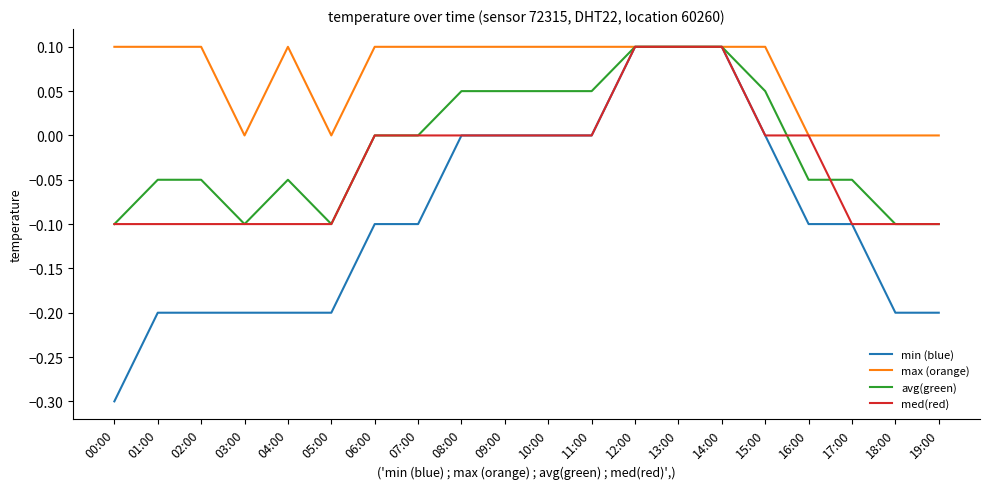

Which category has the lowest value across all series?

00:00